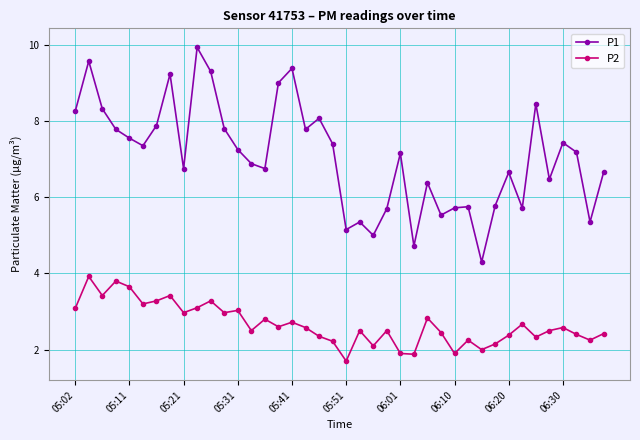

Which series has the largest total across all categories?

P1